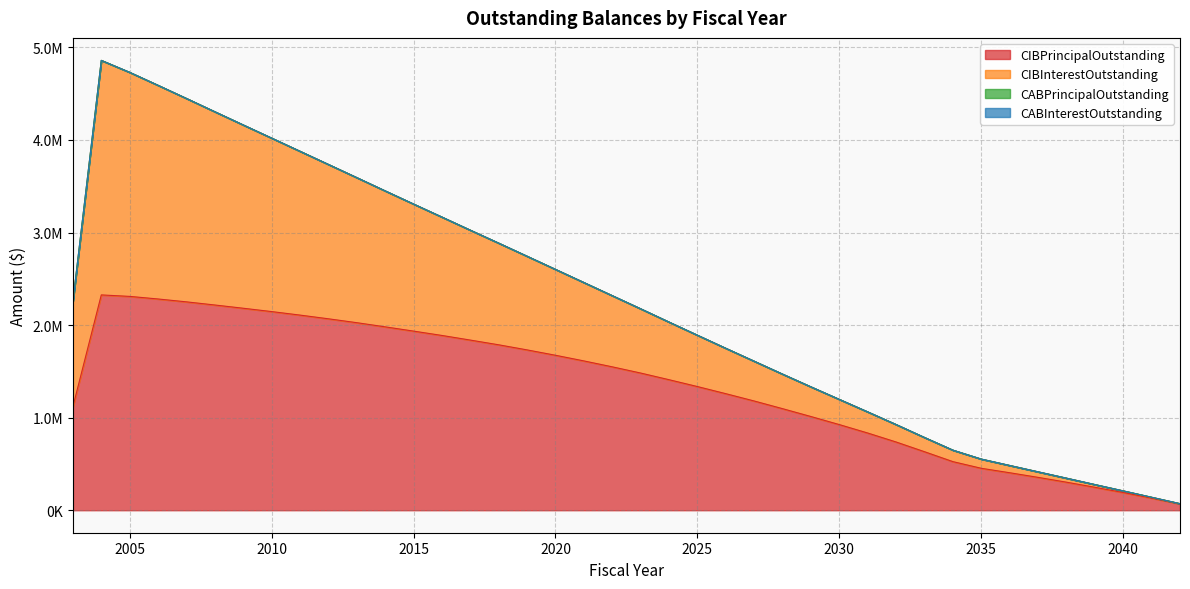

What is the greatest value displayed?

4859520.3